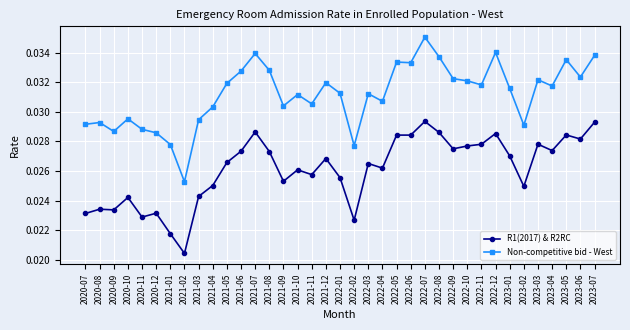

True or false: Non-competitive bid - West has more than 0 interior local peaks.

True